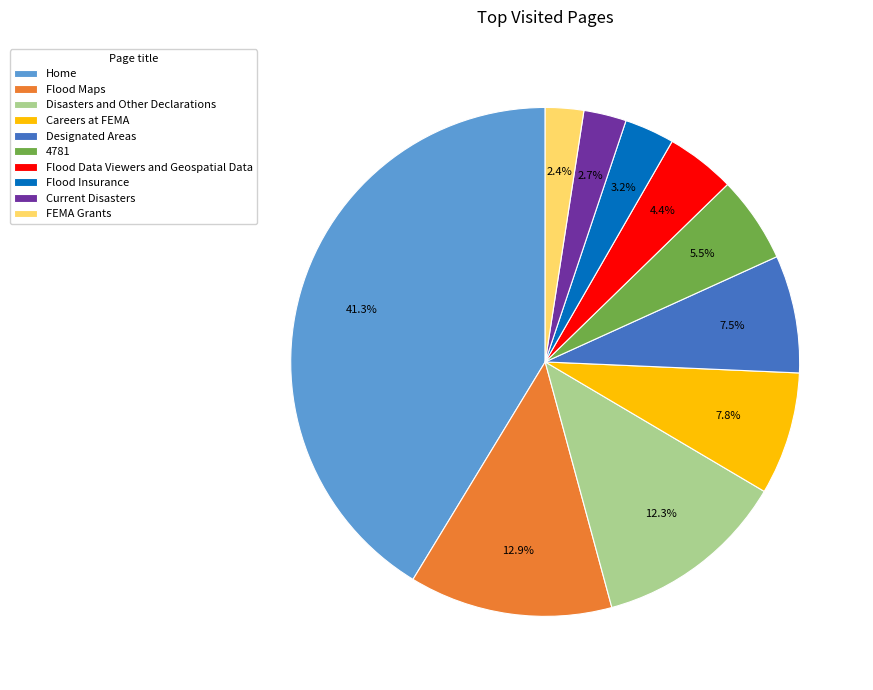

What portion of the pie excludes 4781?

94.5%